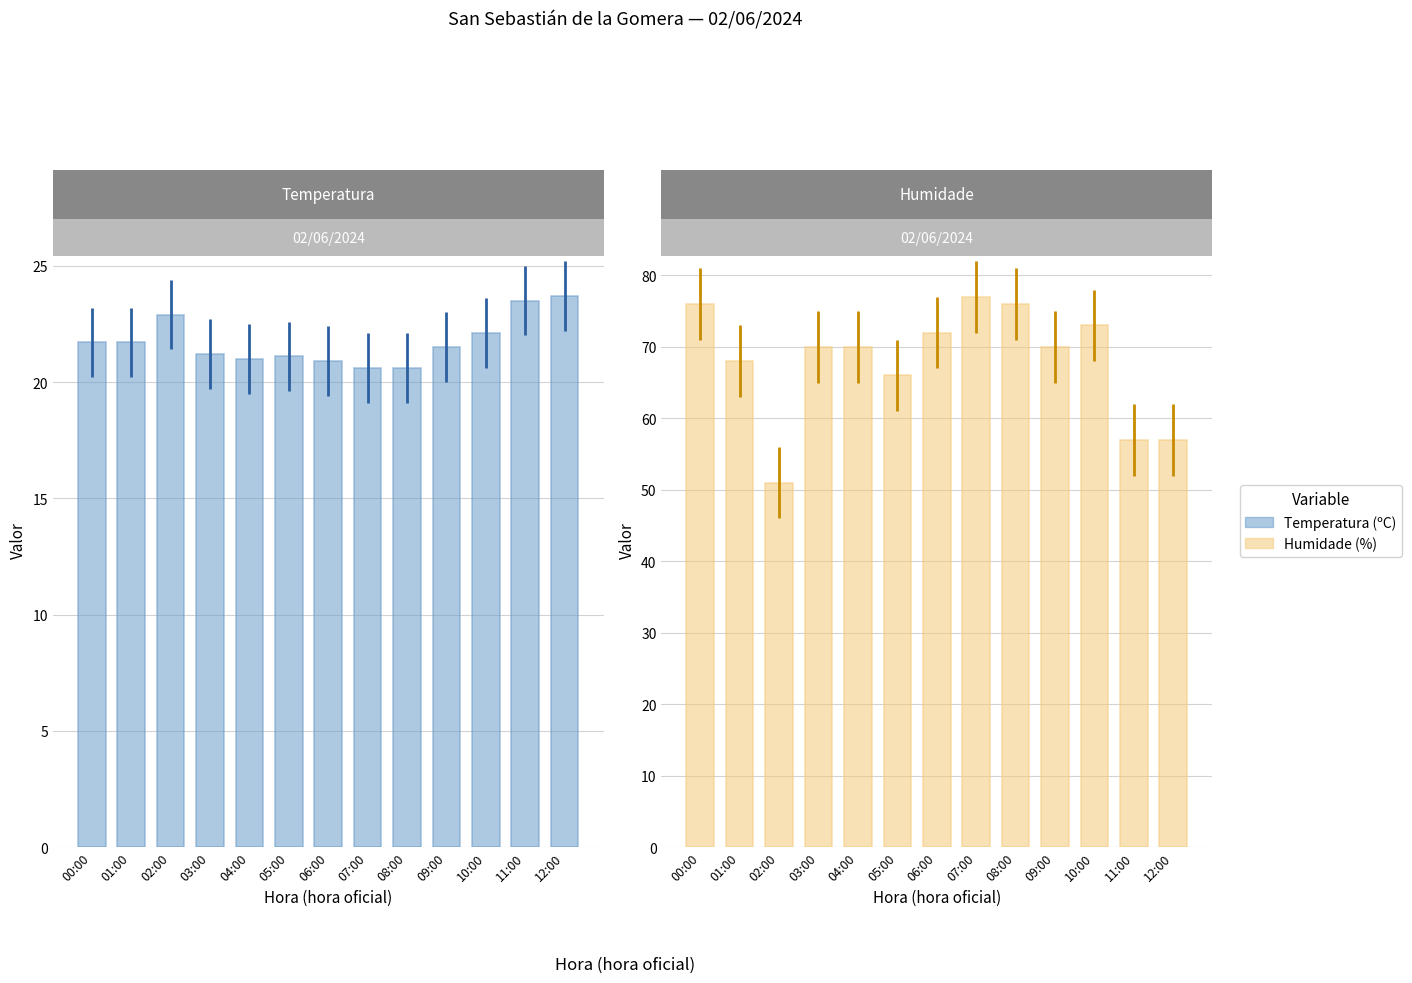

What are all the series names shown in the legend?

Temperatura (ºC), Humidade (%)